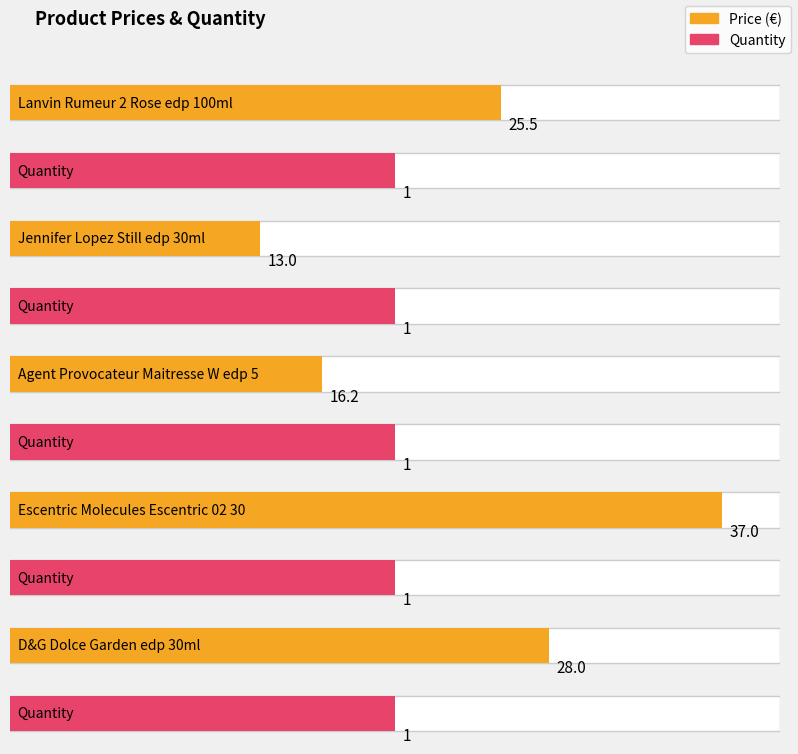

What is the label of the 4th bar from the right?

Jennifer Lopez Still edp 30ml